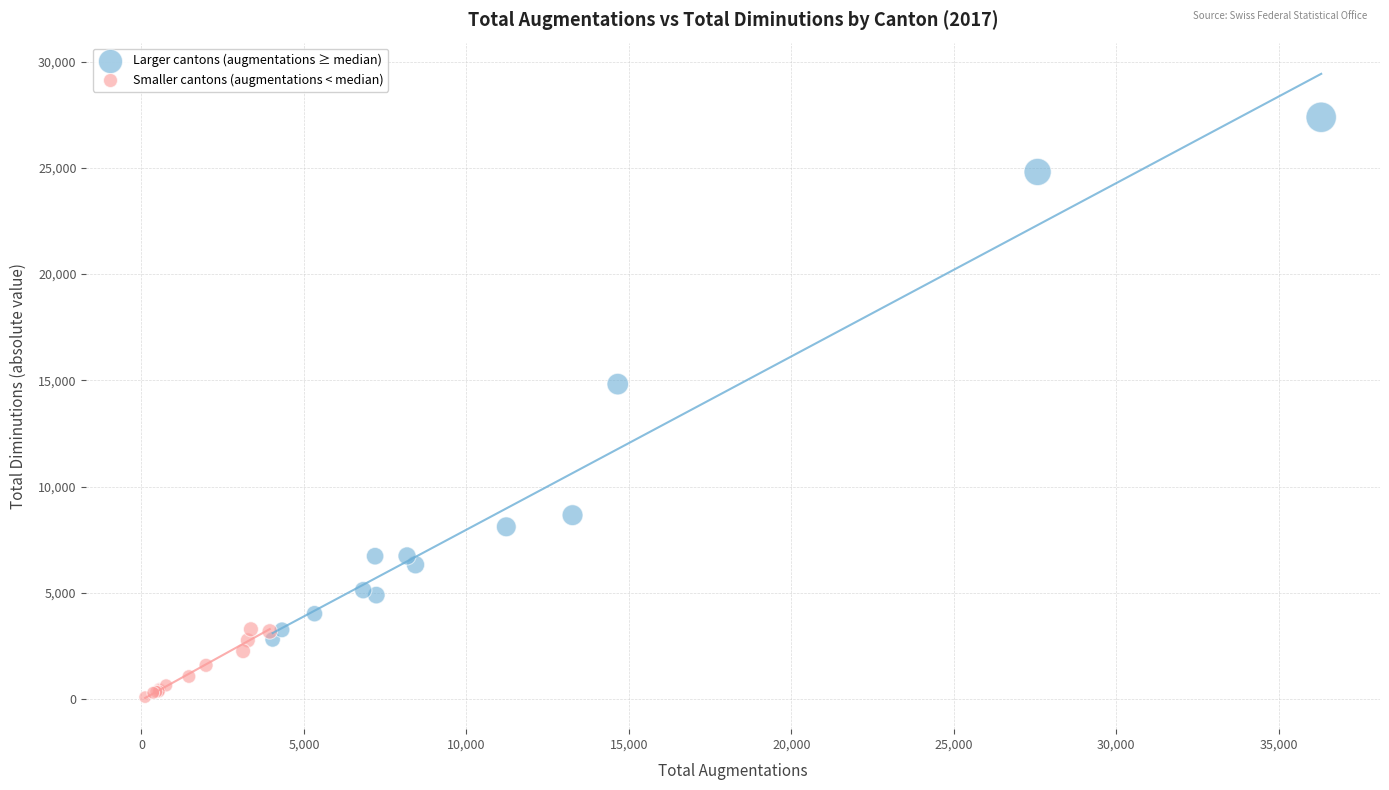

Which series reaches the maximum Y coordinate?

Larger cantons (augmentations ≥ median)